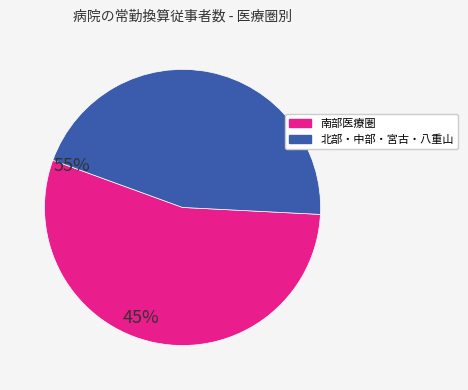

Is there any slice that represents more than half of the pie?

Yes